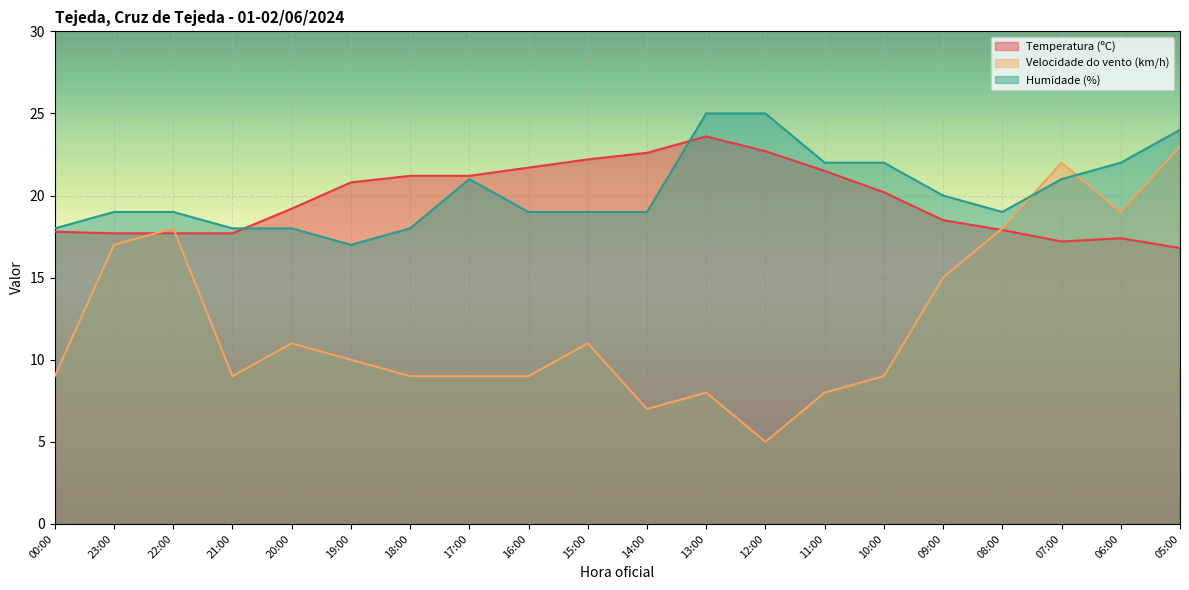

Does the chart display data point markers on the line(s)?

No